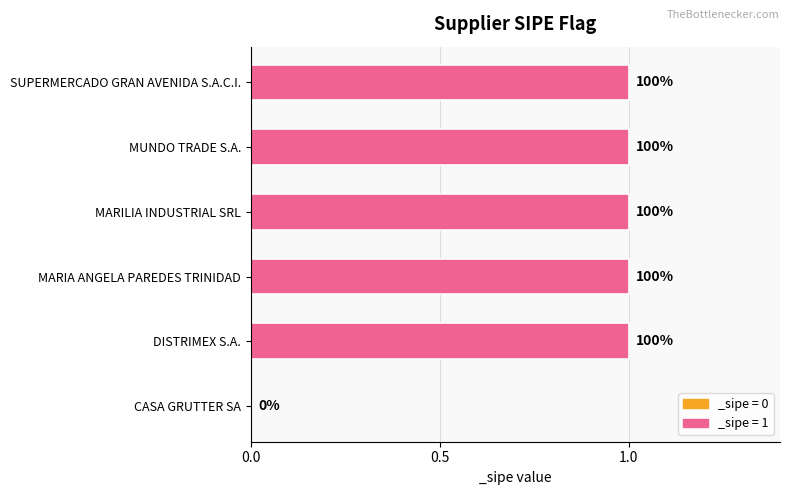

Are the bars grouped side by side (vs. stacked)?

No